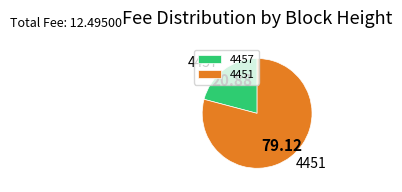

Is it true that 4451 is 79% of the pie?

True